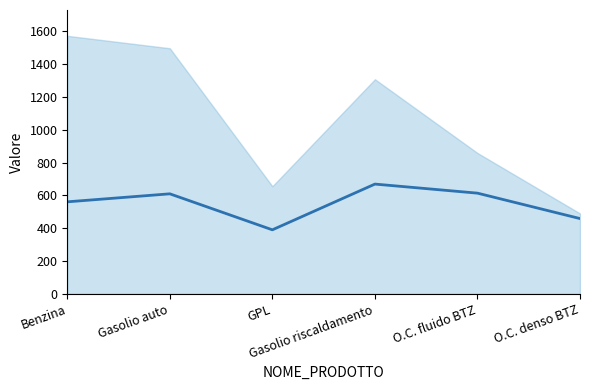

Rank the categories by value from highest to lowest.

Gasolio riscaldamento, O.C. fluido BTZ, Gasolio auto, Benzina, O.C. denso BTZ, GPL